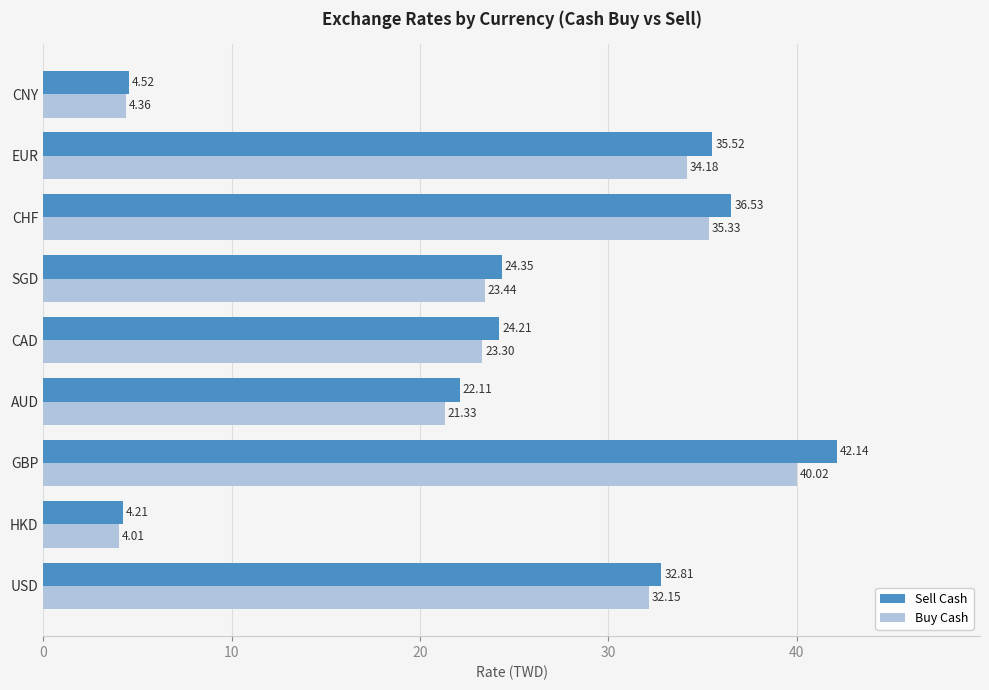

What is the smallest value displayed?

4.0